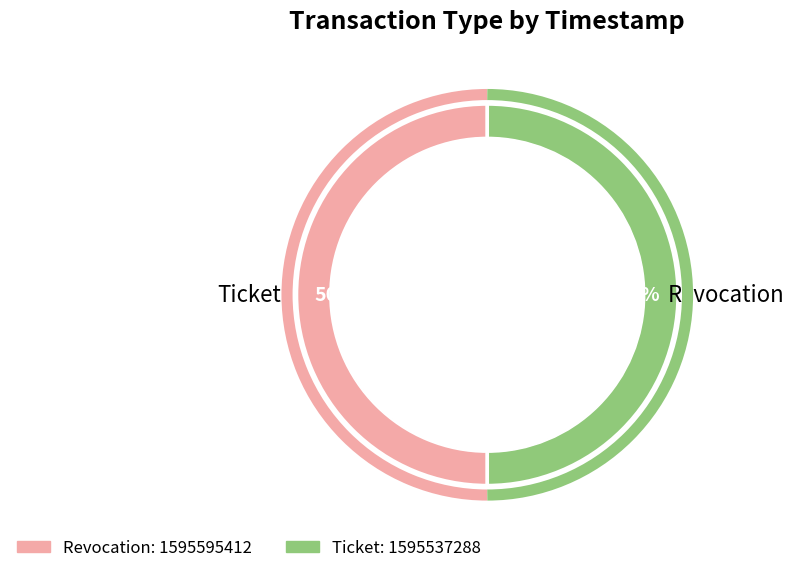

Which slice is the smallest?

Ticket